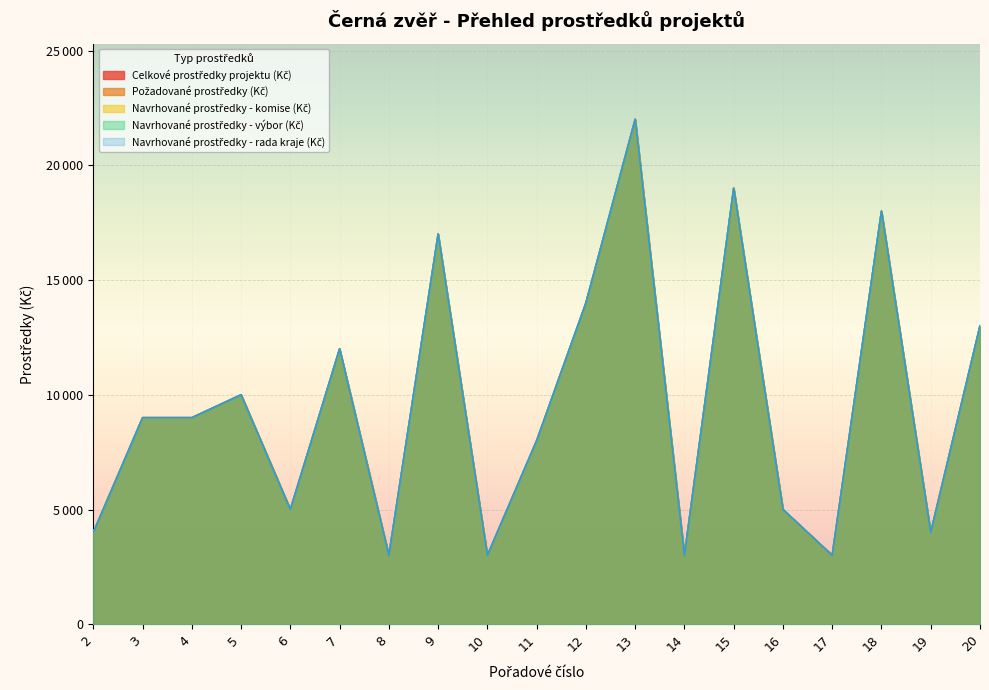

What is the value of the Navrhované prostředky - rada kraje (Kč) point at the 9th from the left?

3000